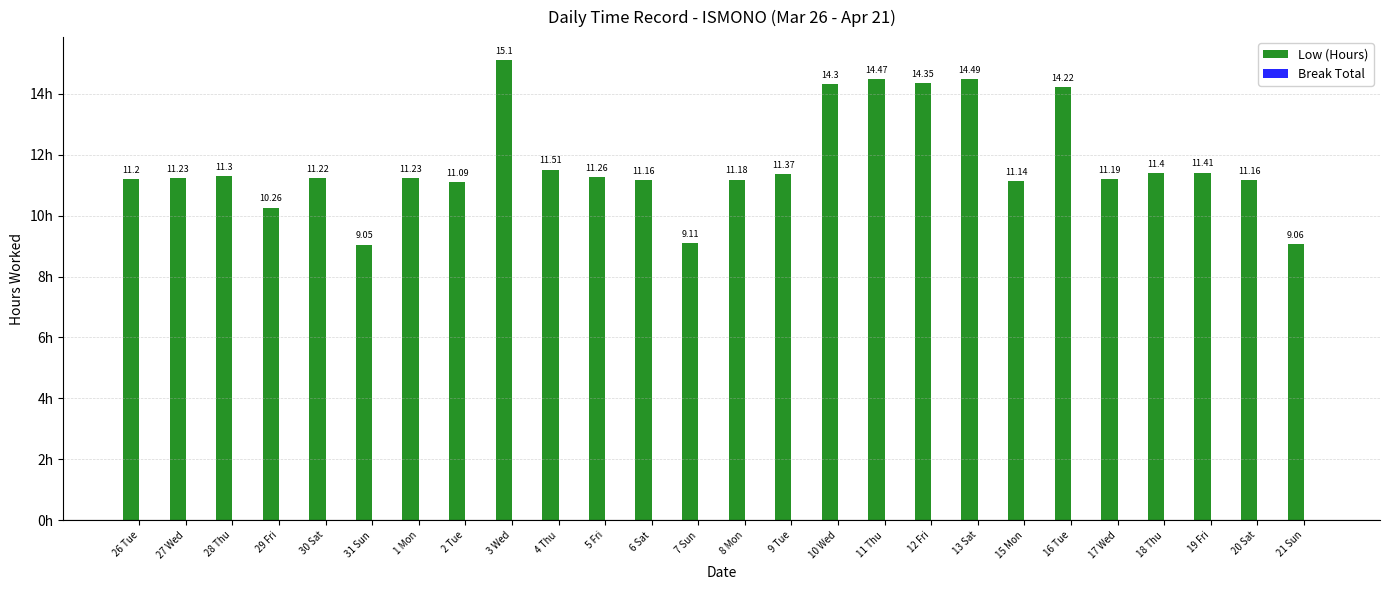

What is the average value?

11.7